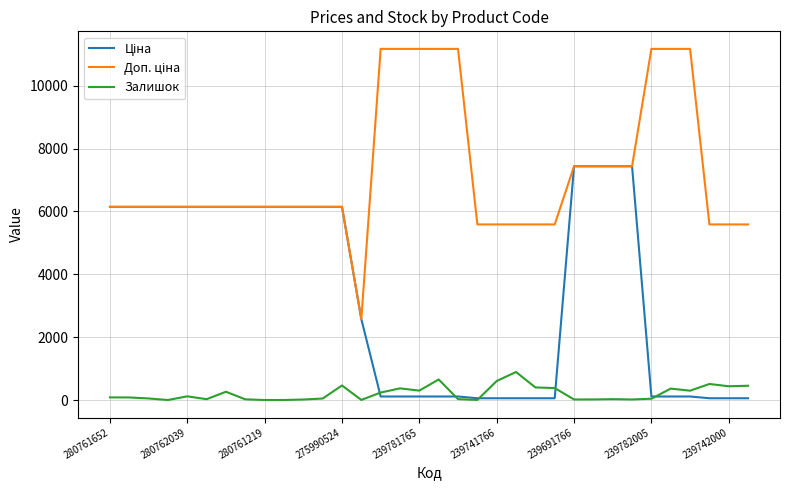

What is the maximum value shown in the chart?

11169.0